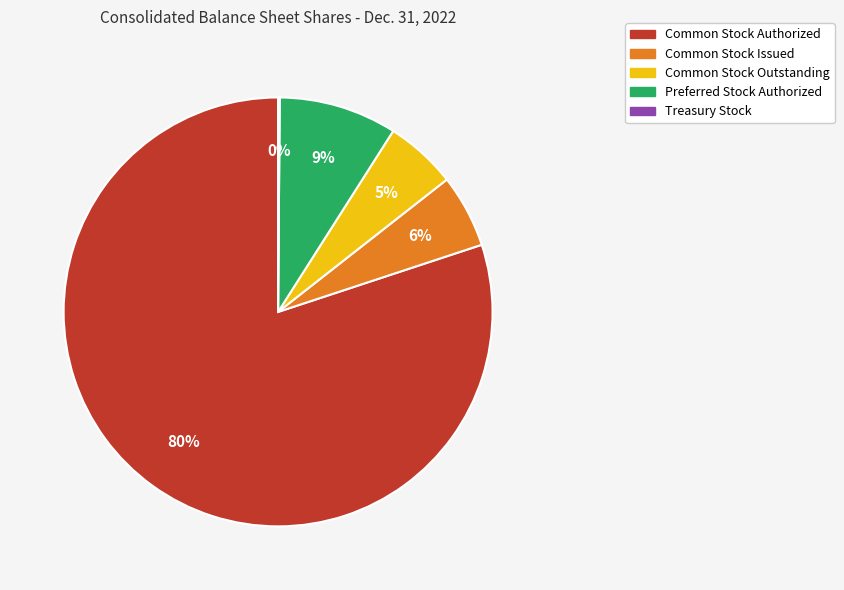

To the nearest percent, what is the average slice percentage?

20%